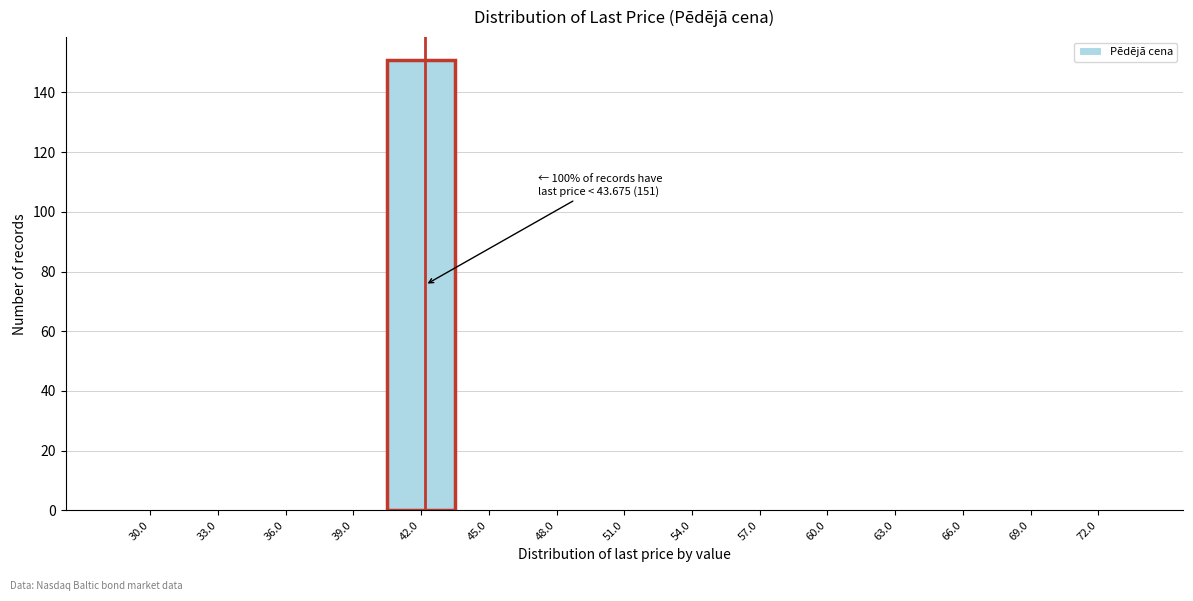

Reading left to right, extract all data points from this chart.

30.0=0	33.0=0	36.0=0	39.0=0	42.0=151	45.0=0	48.0=0	51.0=0	54.0=0	57.0=0	60.0=0	63.0=0	66.0=0	69.0=0	72.0=0